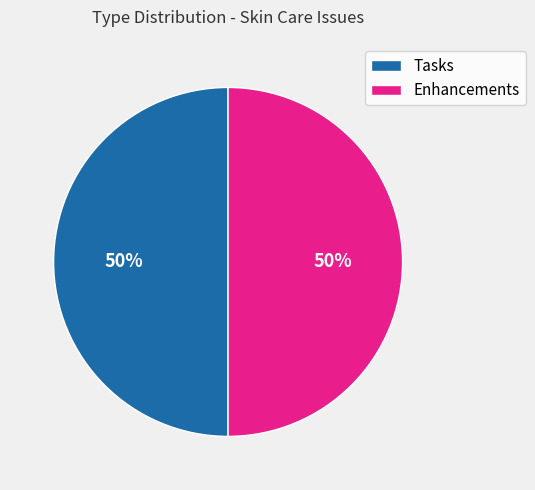

True or false: Tasks accounts for 44% of the total.

False